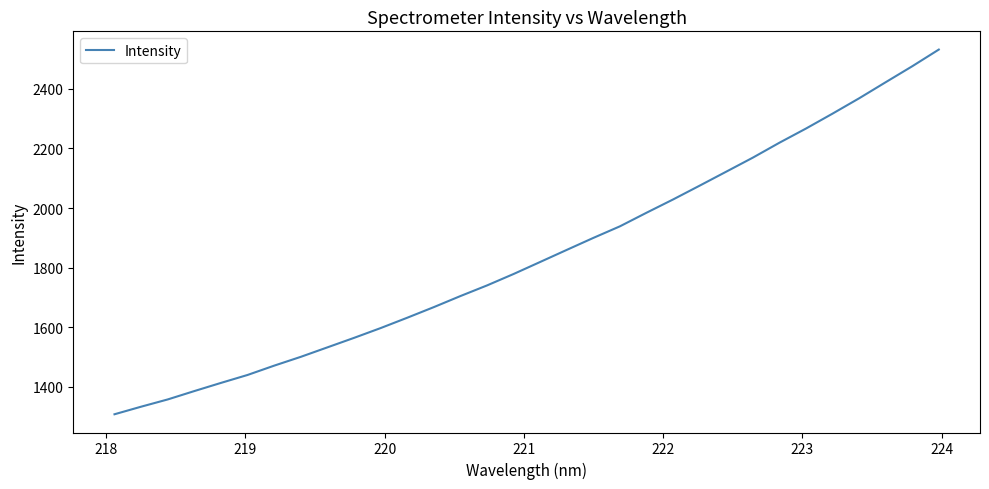

What is the greatest value displayed?

2531.5